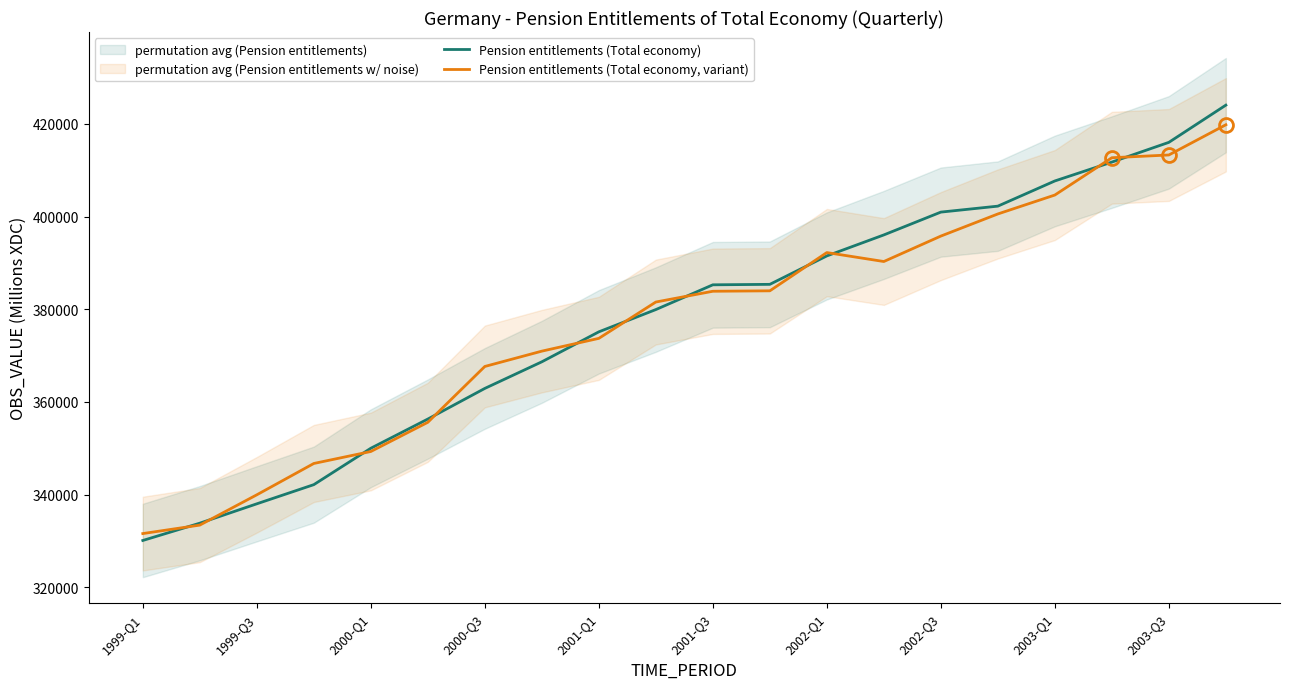

Reading left to right, what are all the values shown in this chart?

Pension entitlements (Total economy): 330109.0	333844.0	338023.0	342159.0	350015.0	356316.0	362928.0	368670.0	375140.0	379945.0	385289.0	385390.0	391524.0	396058.0	400981.0	402269.0	407704.0	411775.0	416036.0	424069.0
Pension entitlements (Total economy, variant): 331599.1	333429.2	339966.1	346728.1	349312.5	355613.6	367665.6	370972.3	373731.6	381572.7	383898.7	383992.8	392249.9	390318.2	395806.2	400582.1	404665.5	412717.7	413311.9	419832.1